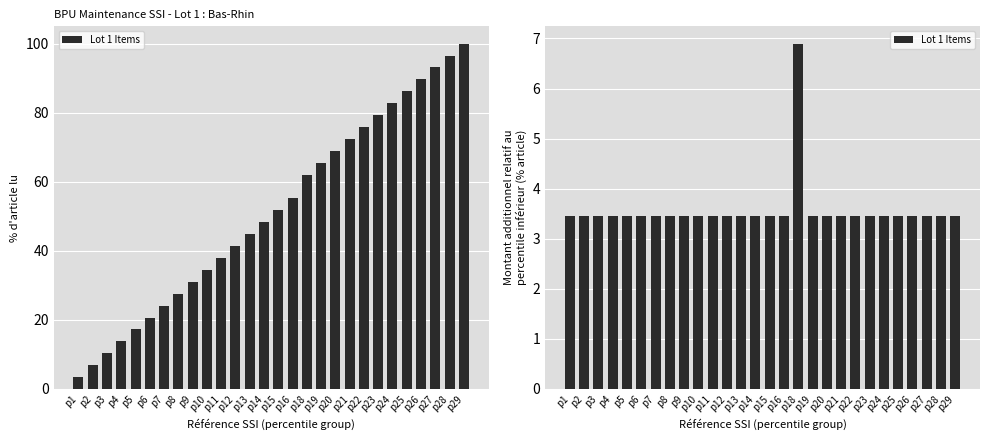

What is the value of the 23rd bar from the left?

3.4